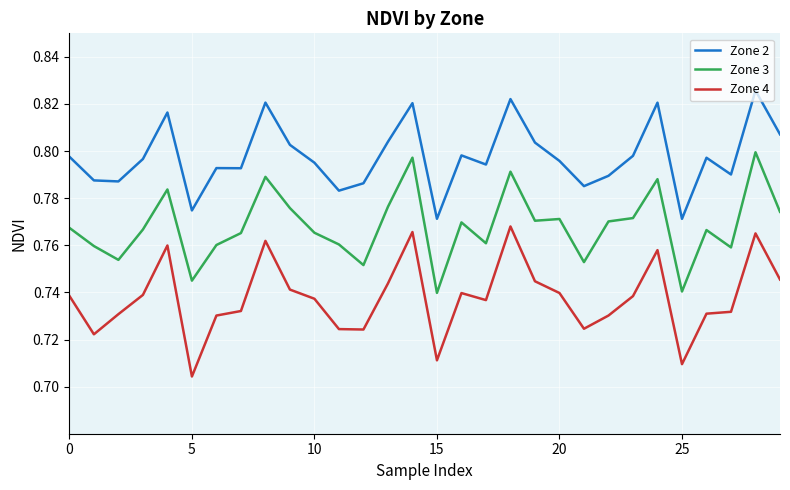

List the series in order of their overall mean, lowest first.

Zone 4, Zone 3, Zone 2